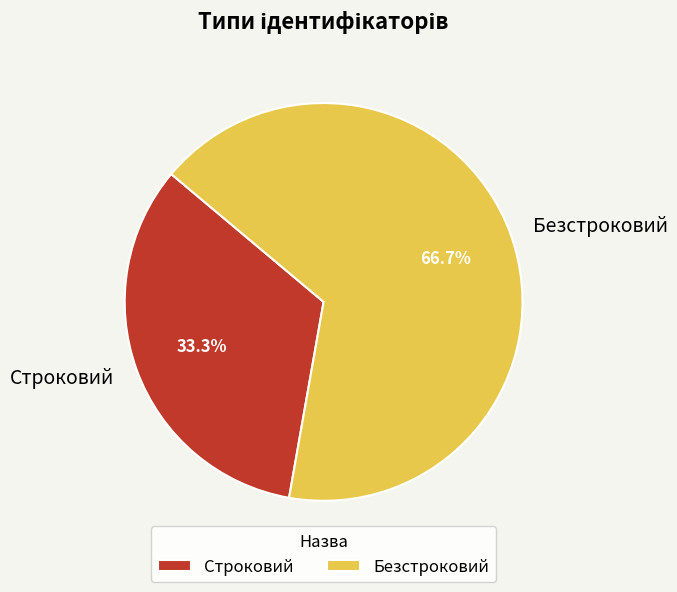

To the nearest percent, what is the combined percentage of Безстроковий and Строковий?

100%